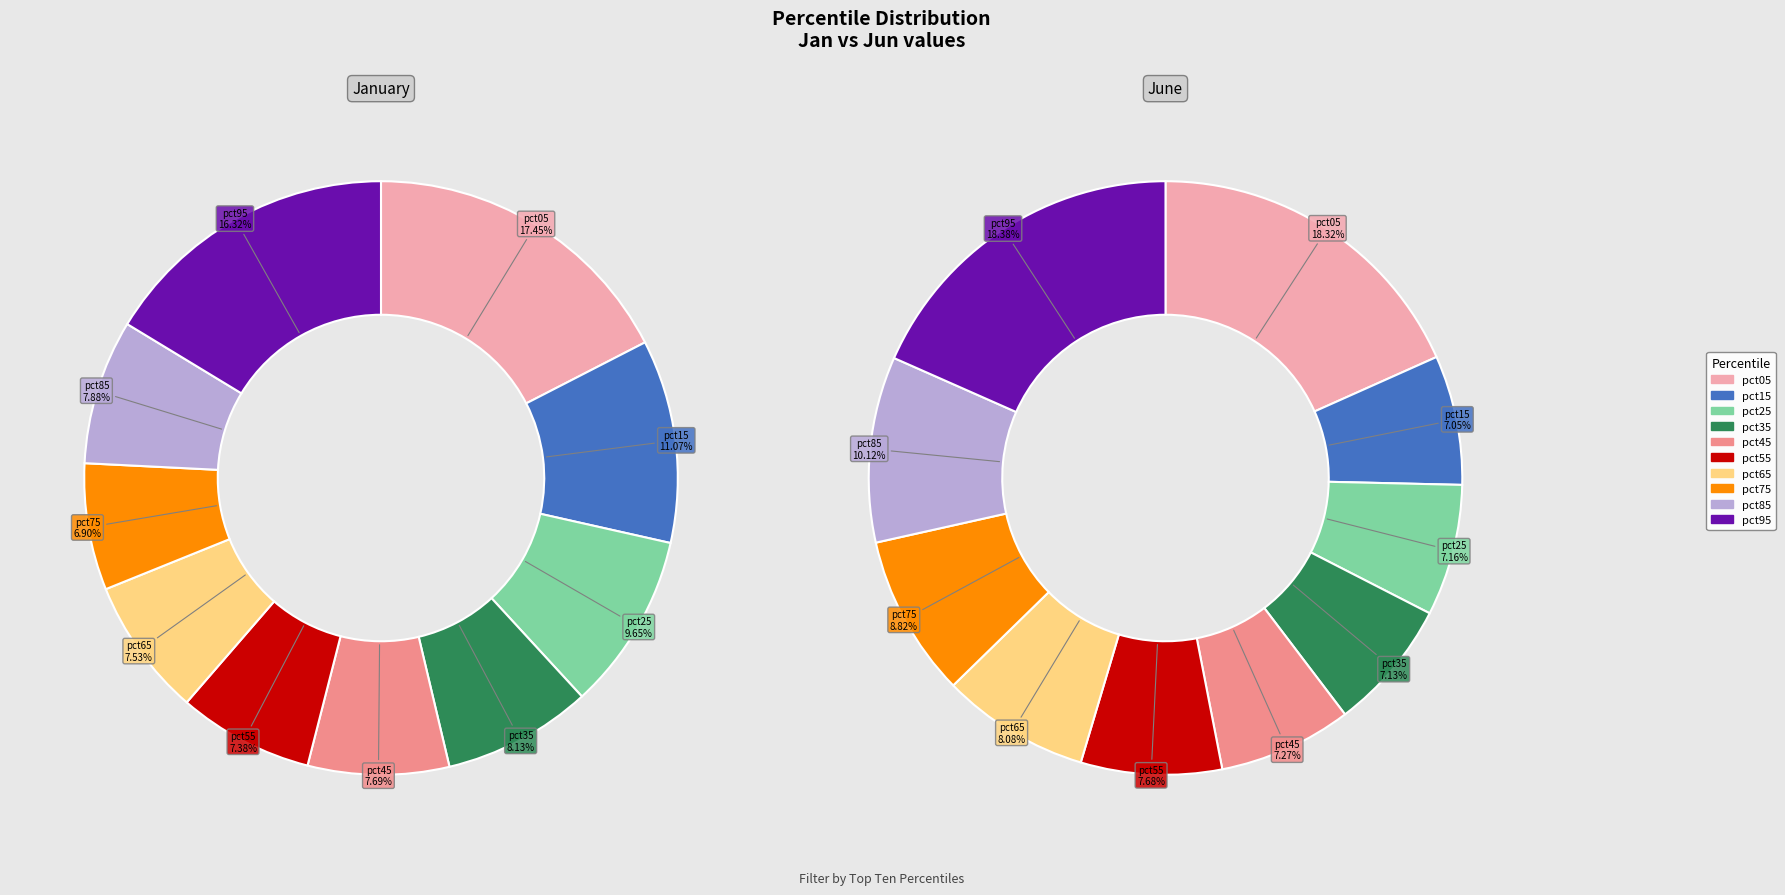

Rank the series at 3 from highest to lowest value.

jan_values, jun_values